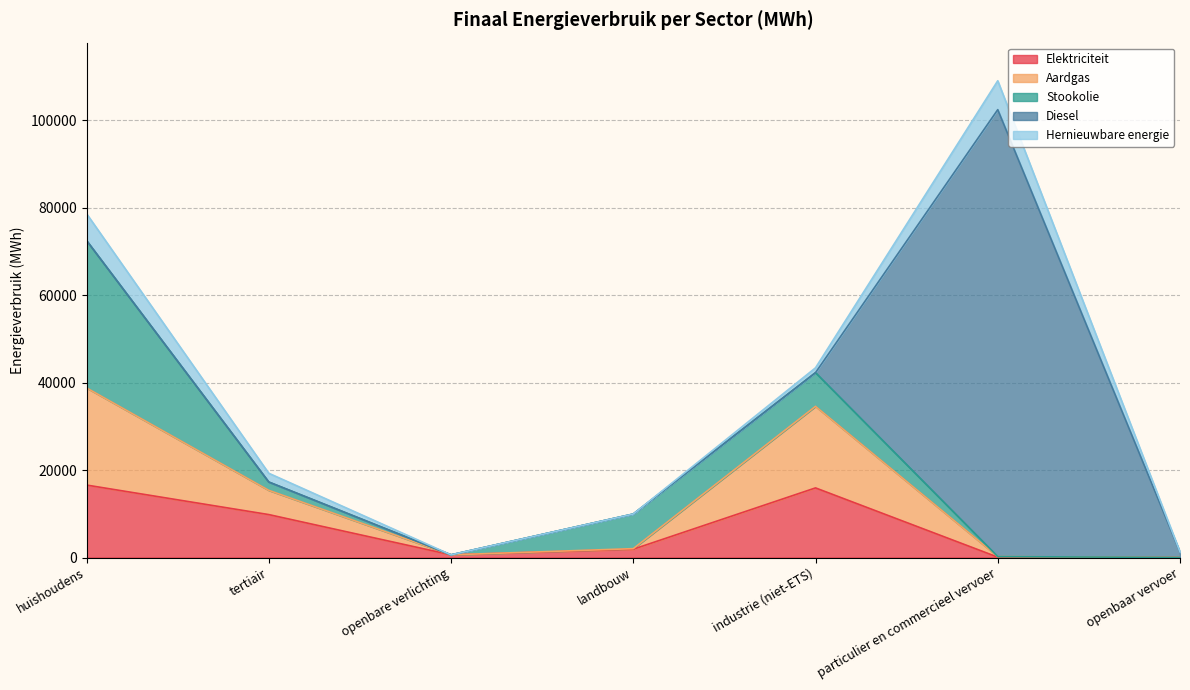

Where do Aardgas and Stookolie first cross each other?

huishoudens and tertiair